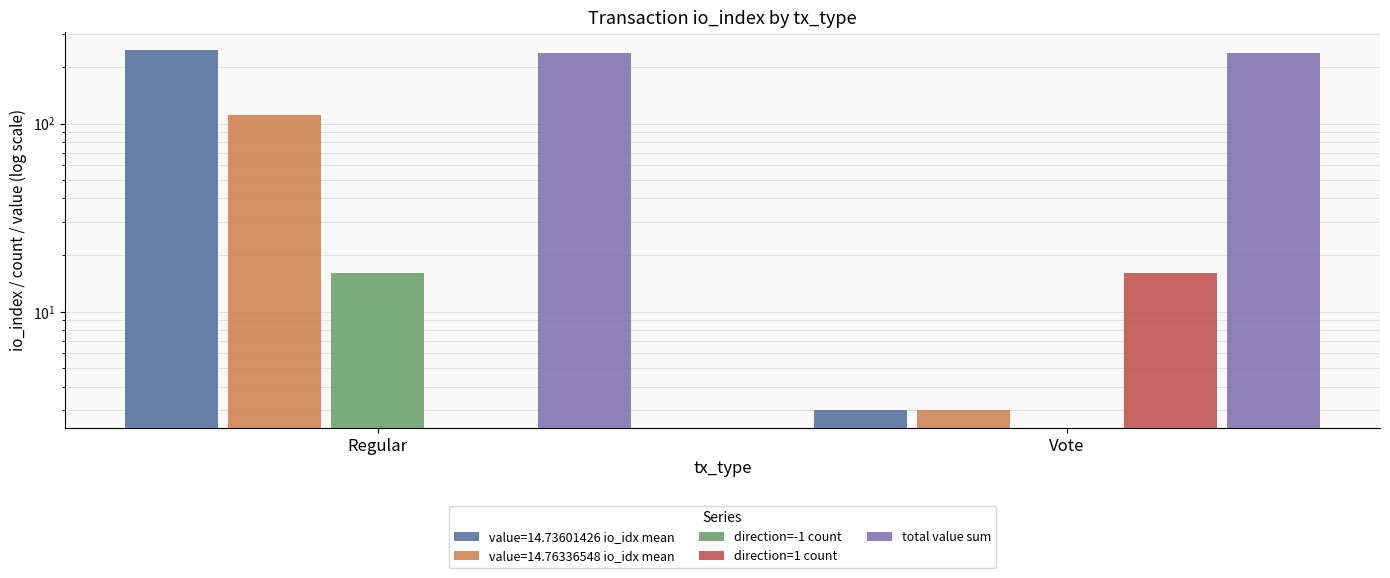

What are all the series names shown in the legend?

direction=-1 count, direction=1 count, total value sum